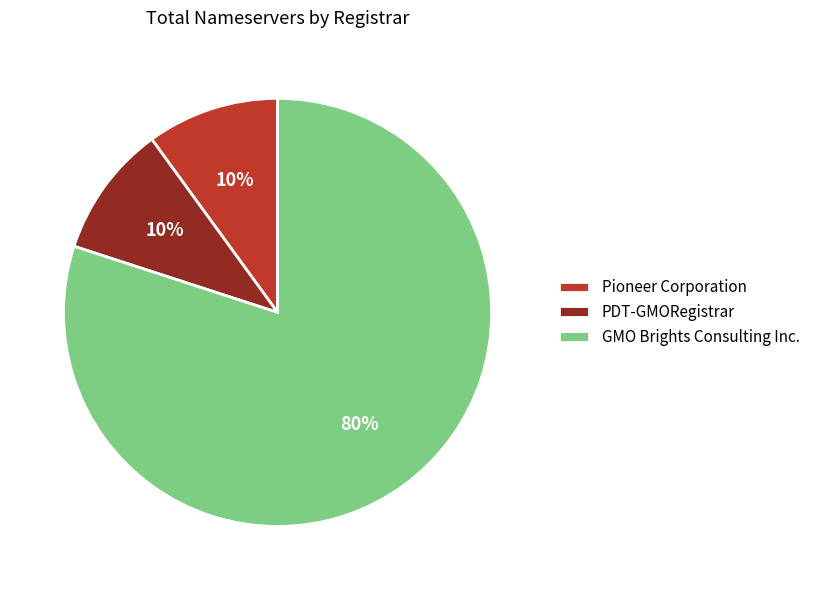

Which category has the biggest portion of the pie?

GMO Brights Consulting Inc.